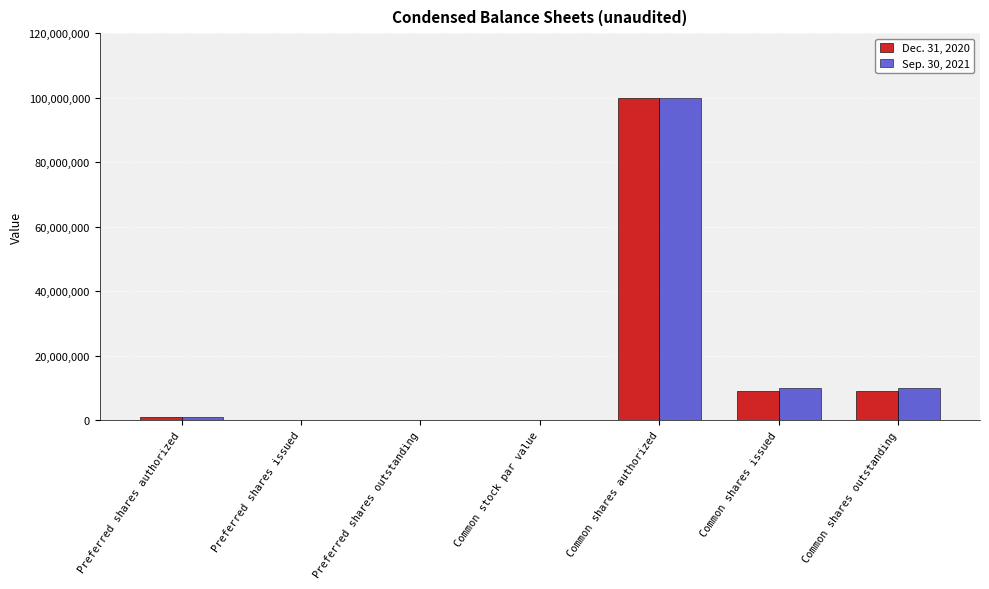

At which category is the sum across all series the highest?

Common shares authorized